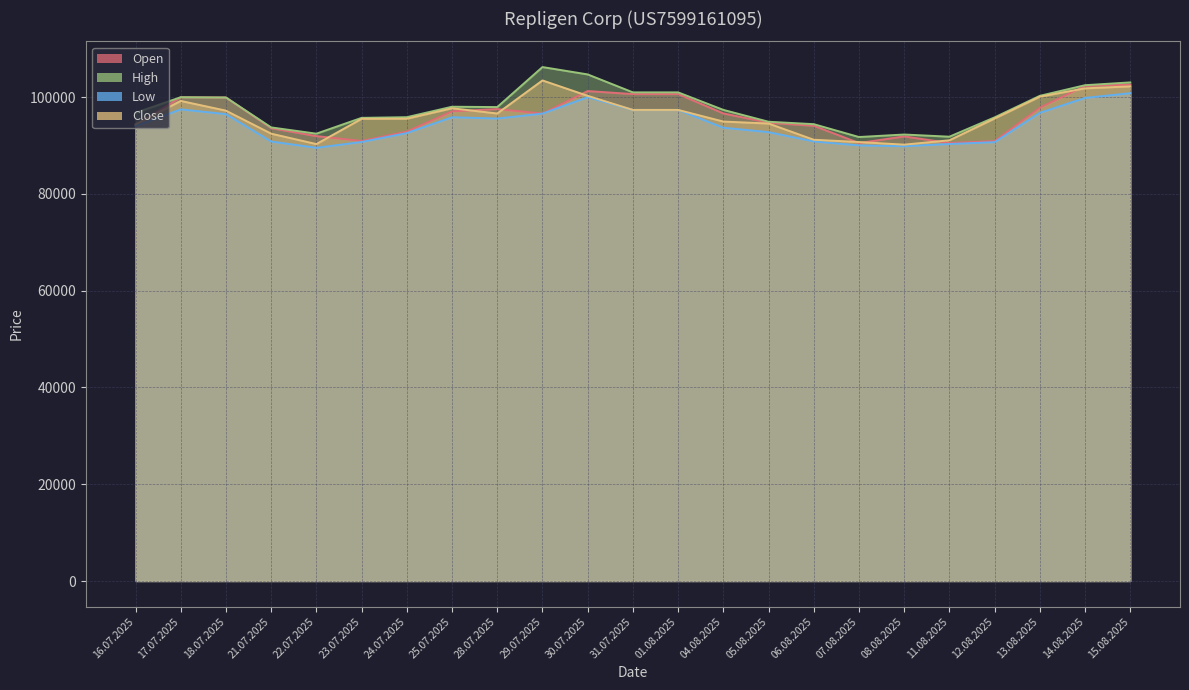

True or false: High has a value of 59161 at 08.08.2025.

False